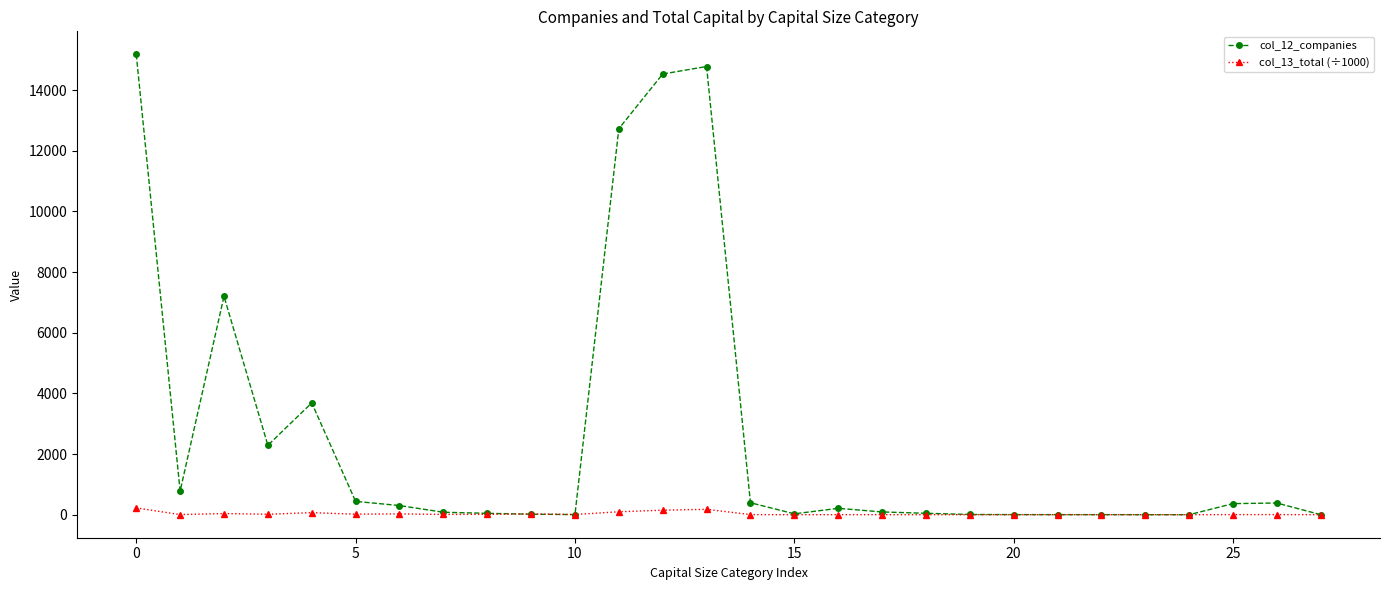

Rank the series by their average value, from lowest to highest.

col_13_total (÷1000), col_12_companies